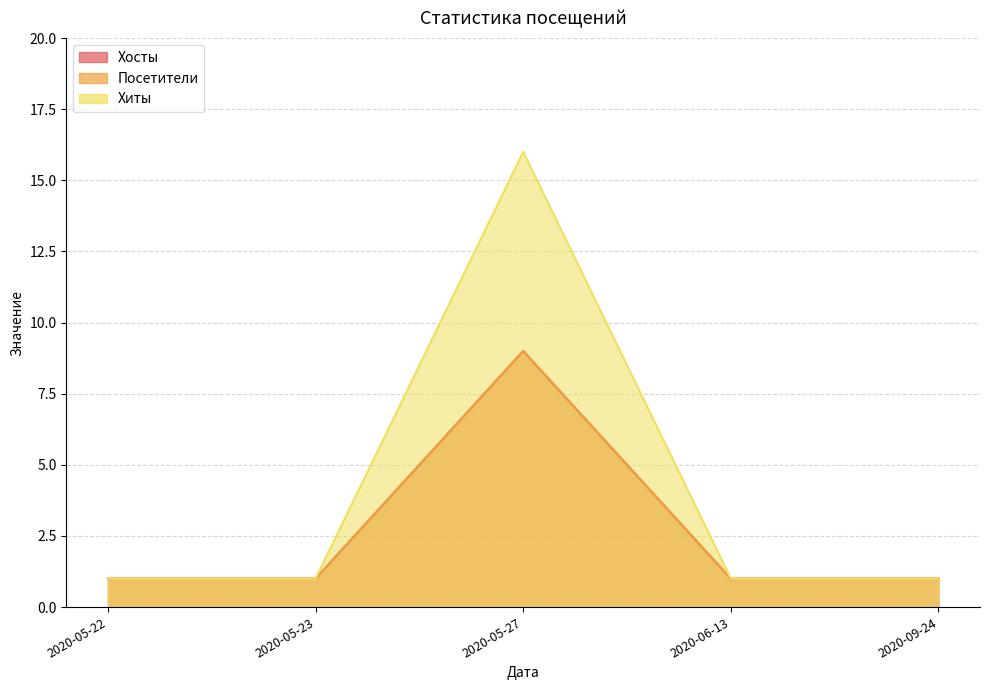

True or false: Хосты and Посетители cross at least once.

False